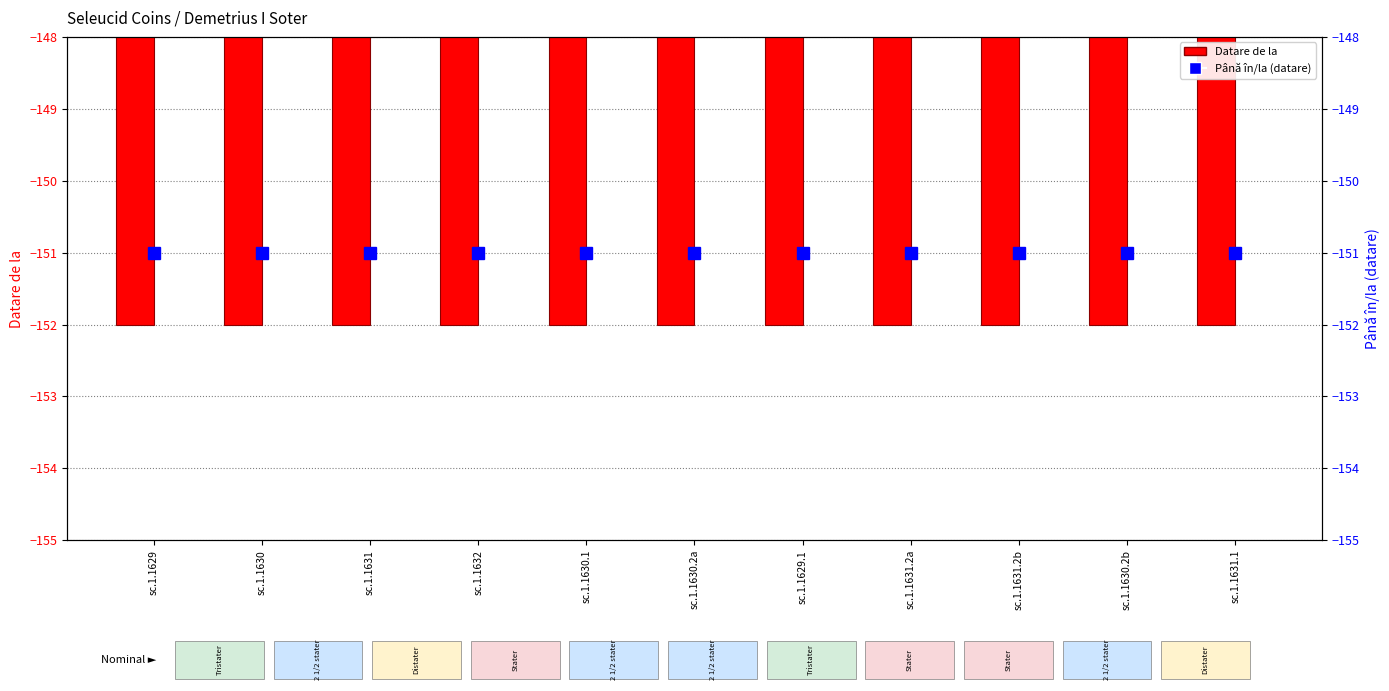

What is the highest value of the Până în/la (datare) series?

-151